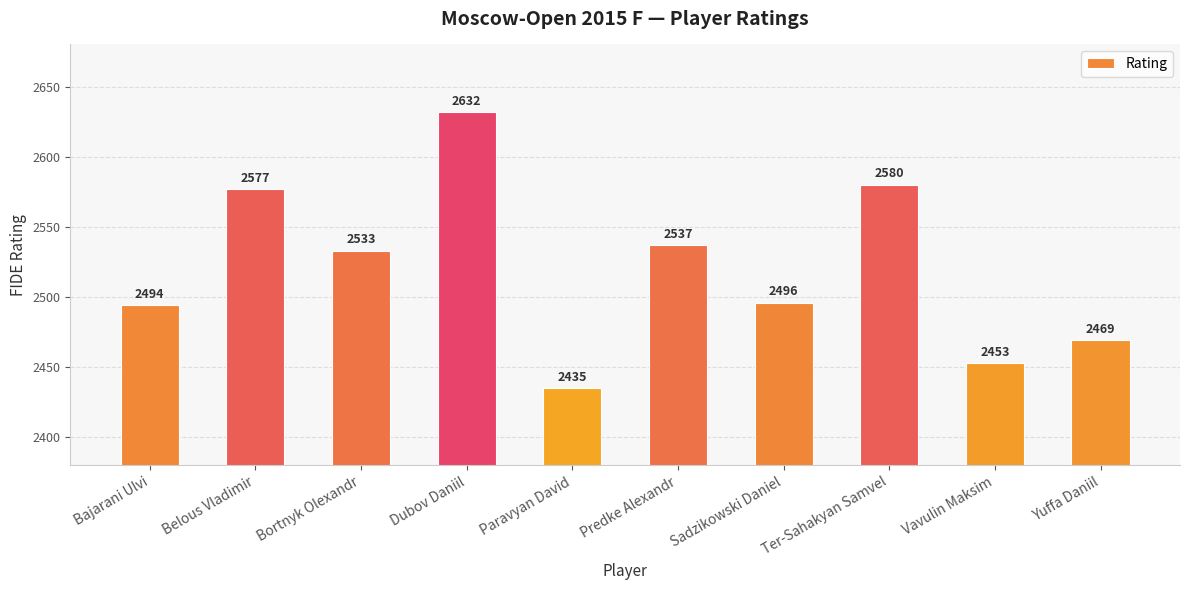

At which label does the data first exceed 2533?

Belous Vladimir